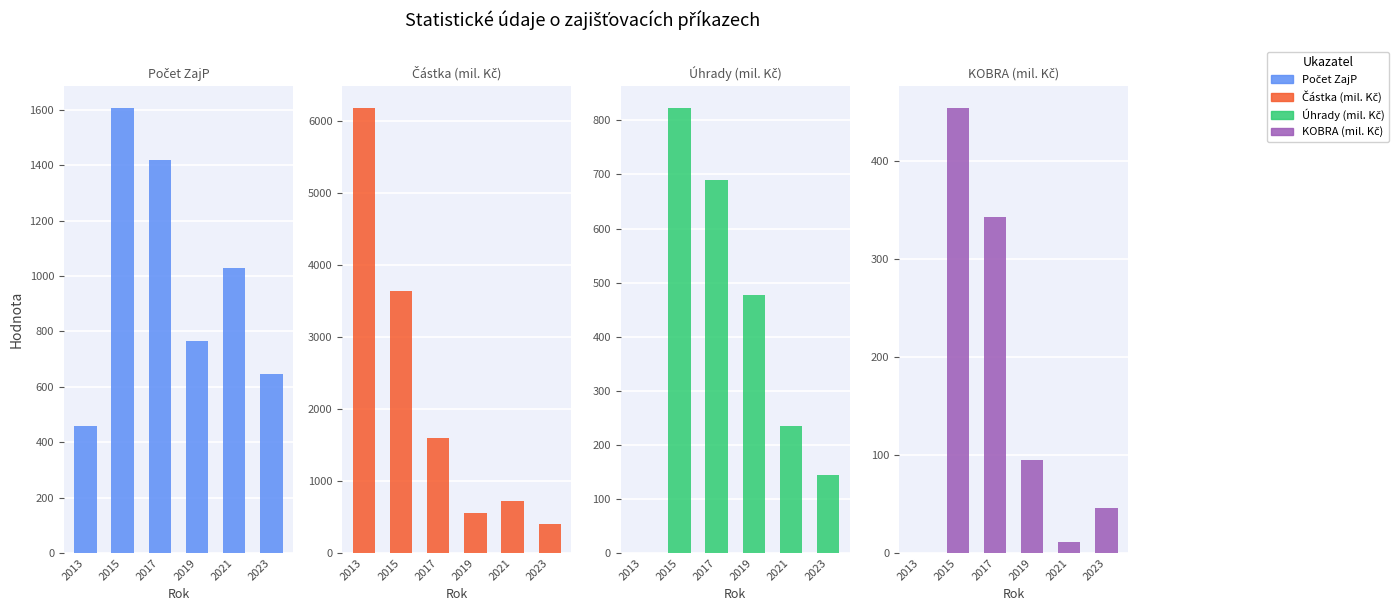

At 2023, list the series in order from largest to smallest.

Počet ZajP, Částka (mil. Kč), Úhrady (mil. Kč), KOBRA (mil. Kč)